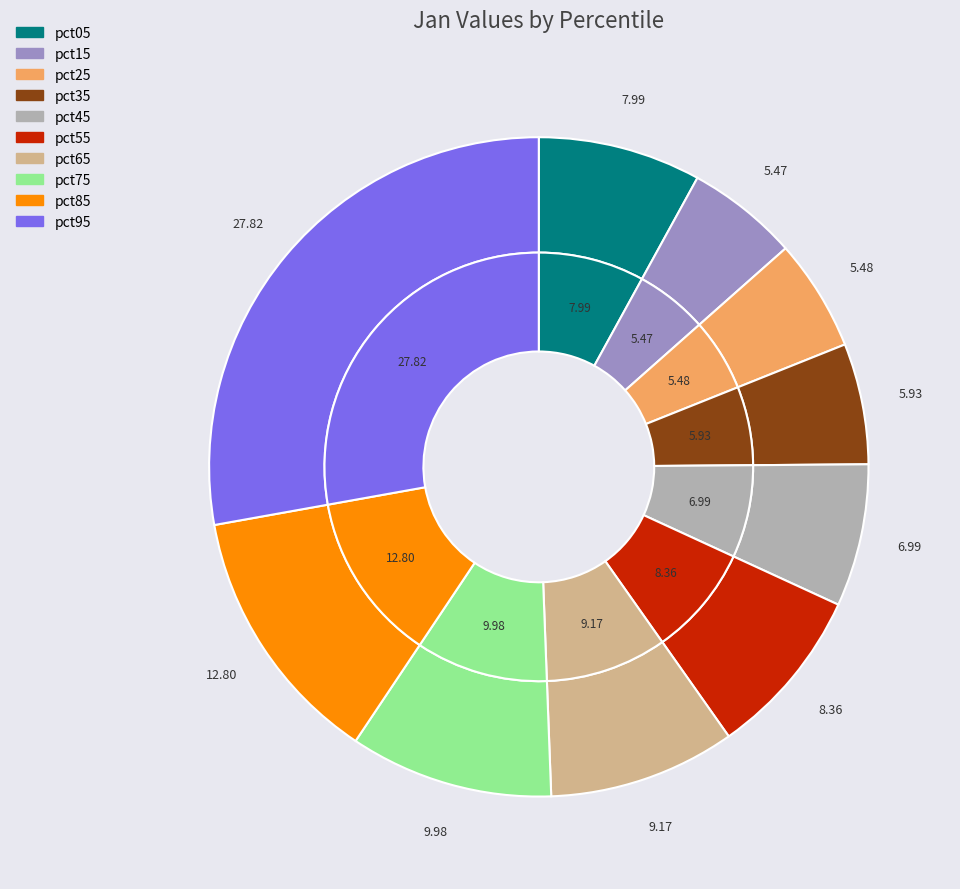

To the nearest percent, what percentage of the pie is pct55?

8%